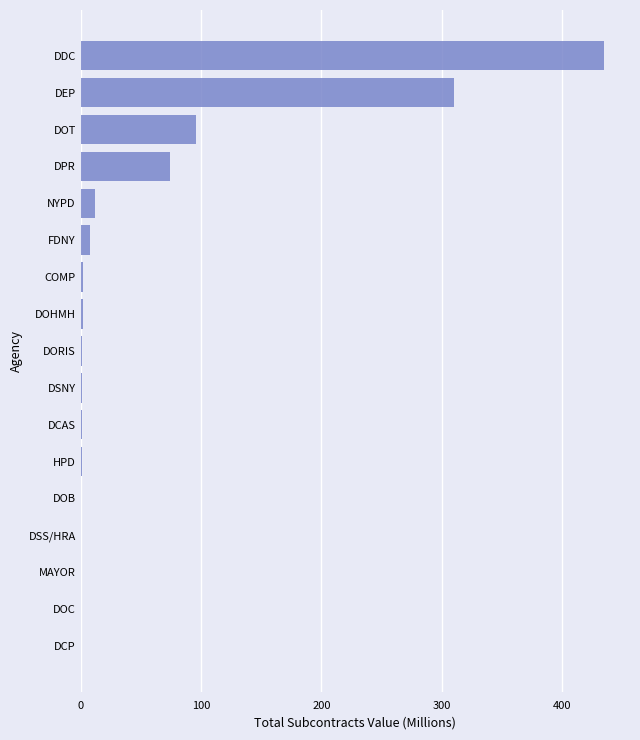

Which label corresponds to the largest value in the chart?

DDC